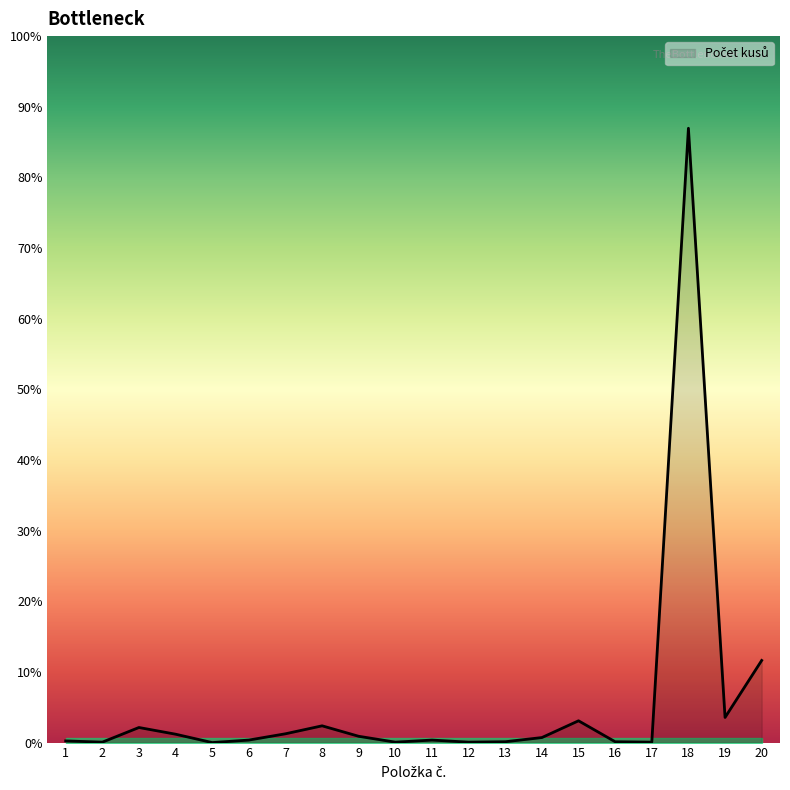

What is the ratio of the value at 1 to the value at 11?

0.7